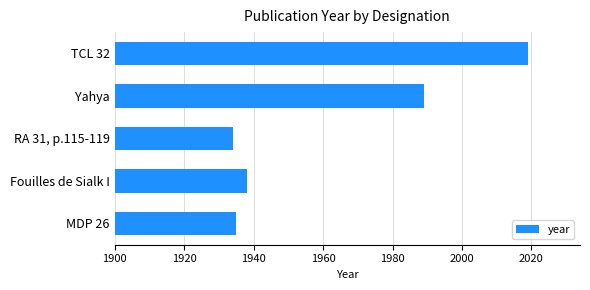

List the labels in order of value, smallest first.

RA 31, p.115-119, MDP 26, Fouilles de Sialk I, Yahya, TCL 32